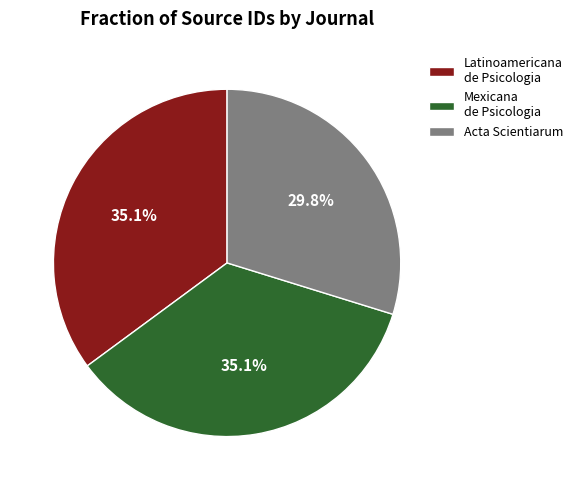

Is there any slice that represents more than half of the pie?

No